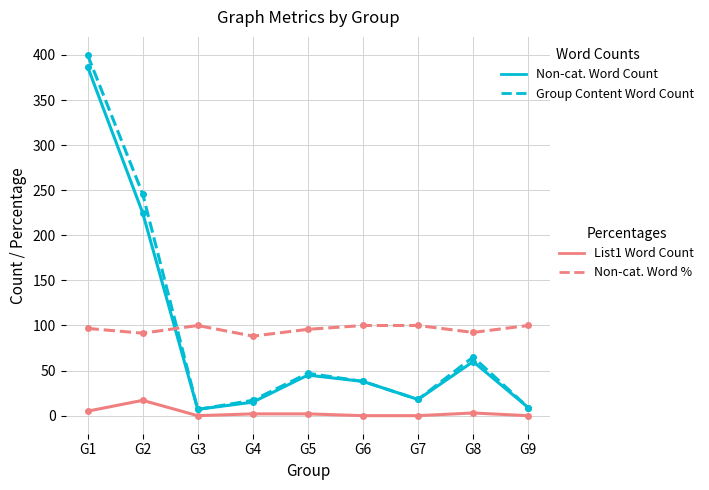

At which category is the sum across all series the highest?

G1